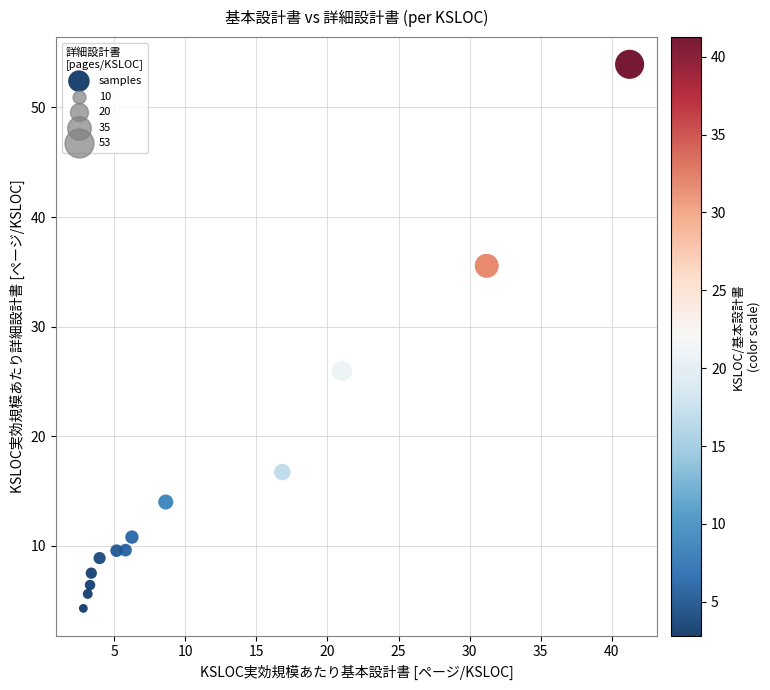

What Y value in the scatter plot is closest to 29?

25.9